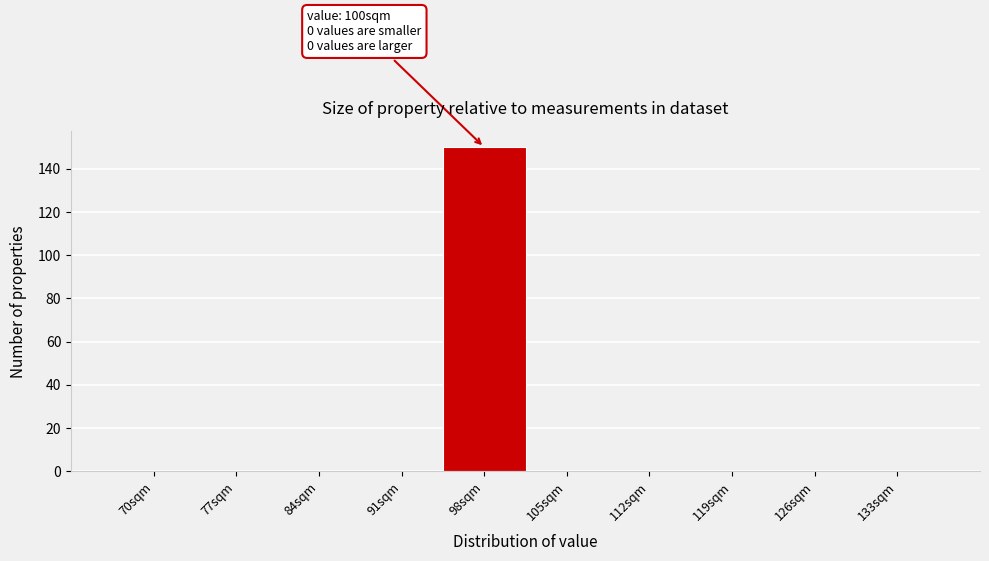

Reading left to right, what are all the values shown in this chart?

70sqm=0	77sqm=0	84sqm=0	91sqm=0	98sqm=150	105sqm=0	112sqm=0	119sqm=0	126sqm=0	133sqm=0